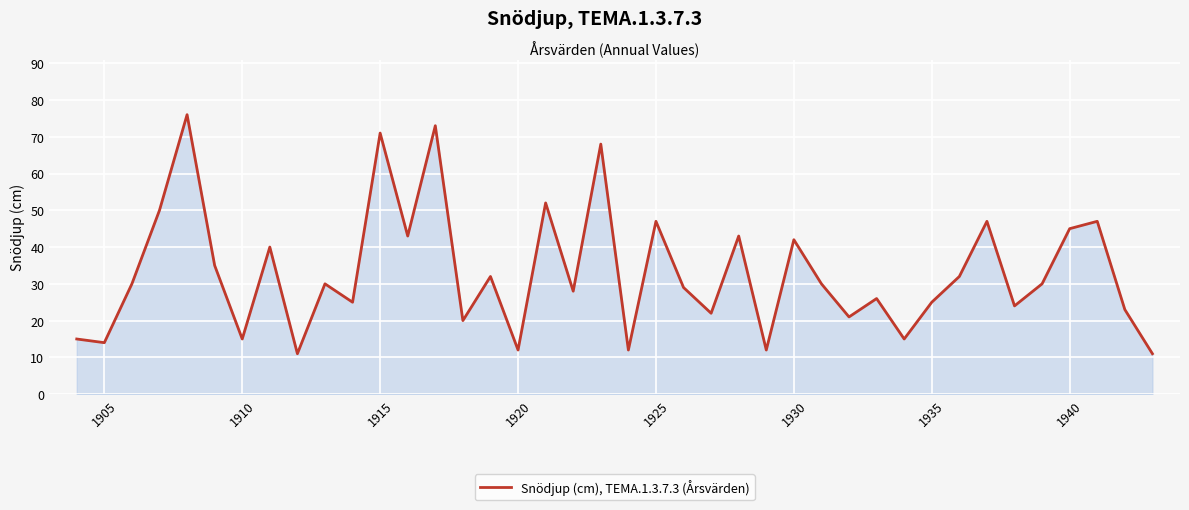

What is the maximum value shown in the chart?

76